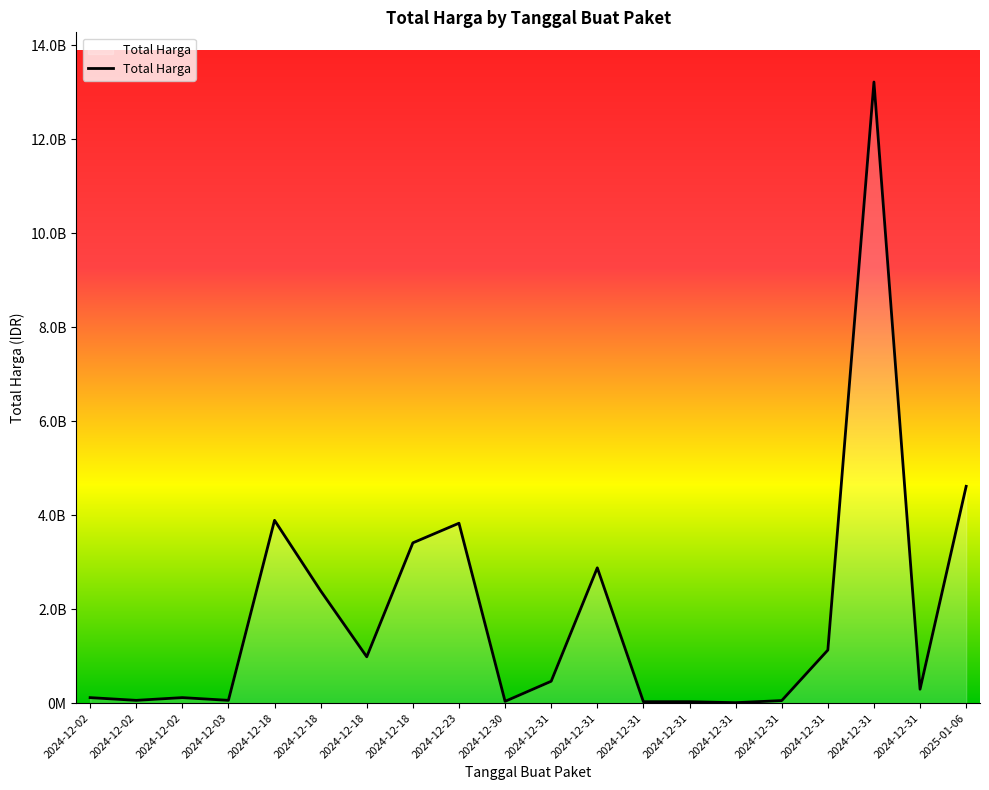

Does the chart have visible grid lines?

No